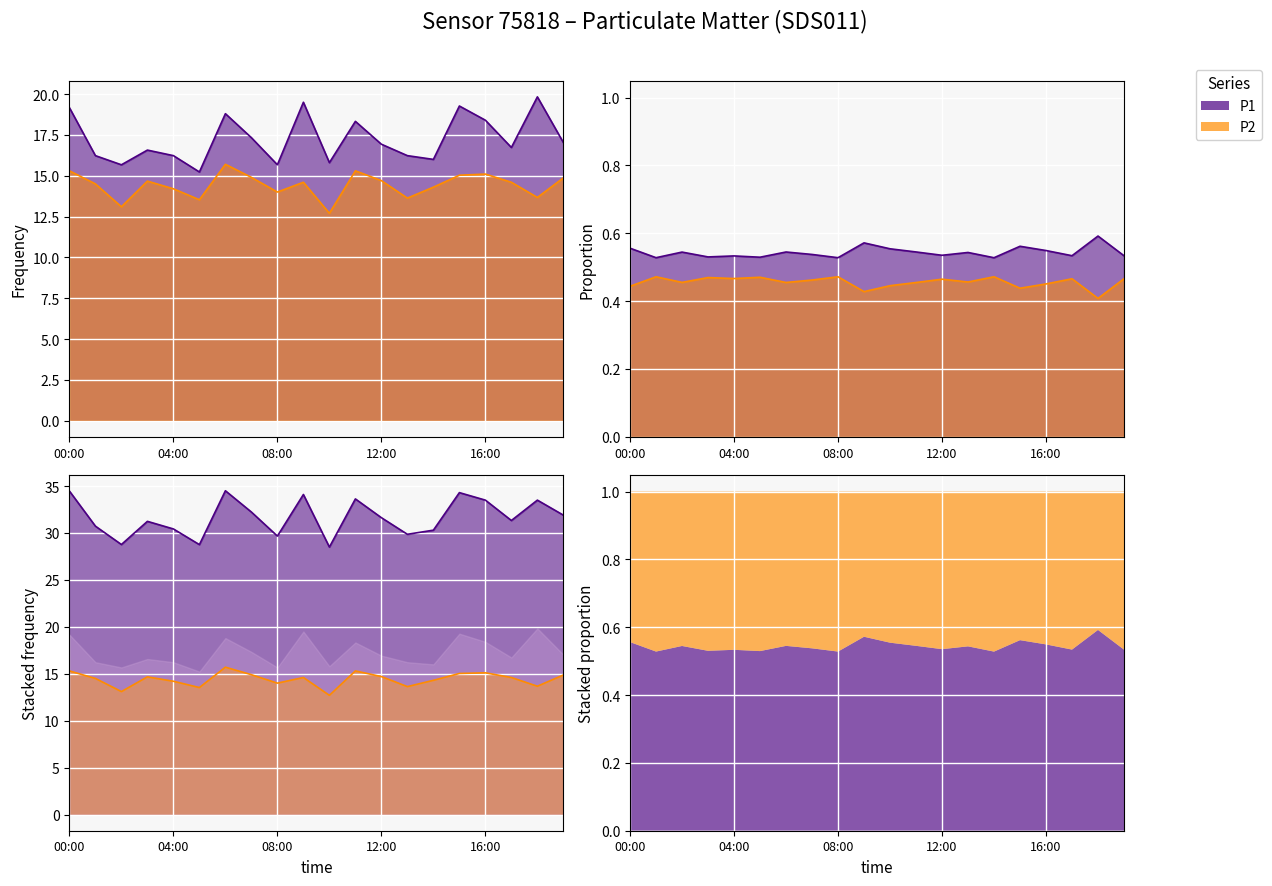

The P2 series shows 23.3 at 05:00. True or false?

False